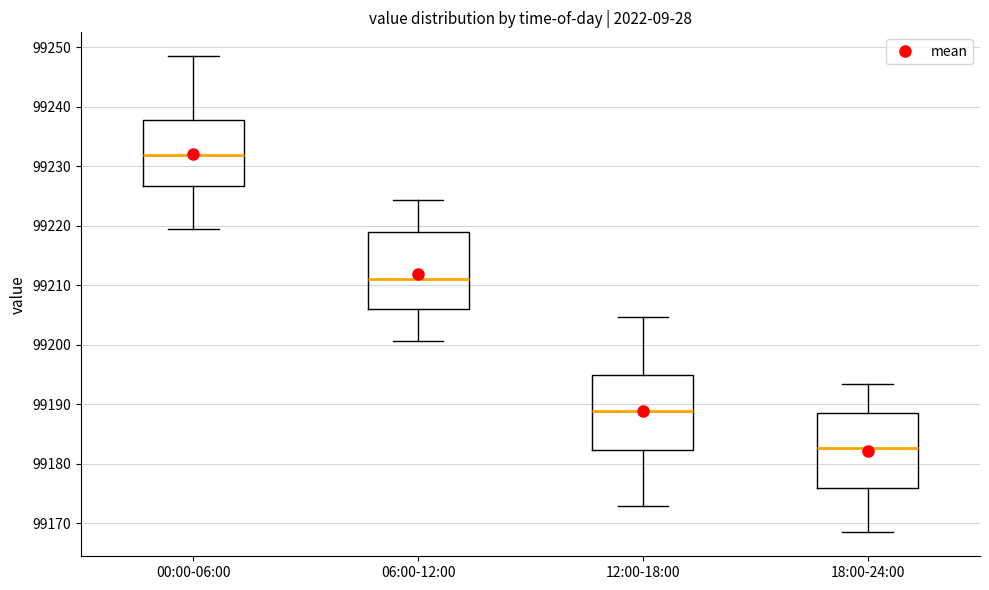

Where does the lower whisker of the box for 12:00-18:00 end on the y-axis? The values are not printed on the chart, so give them approximately, as read against the axis.

99173